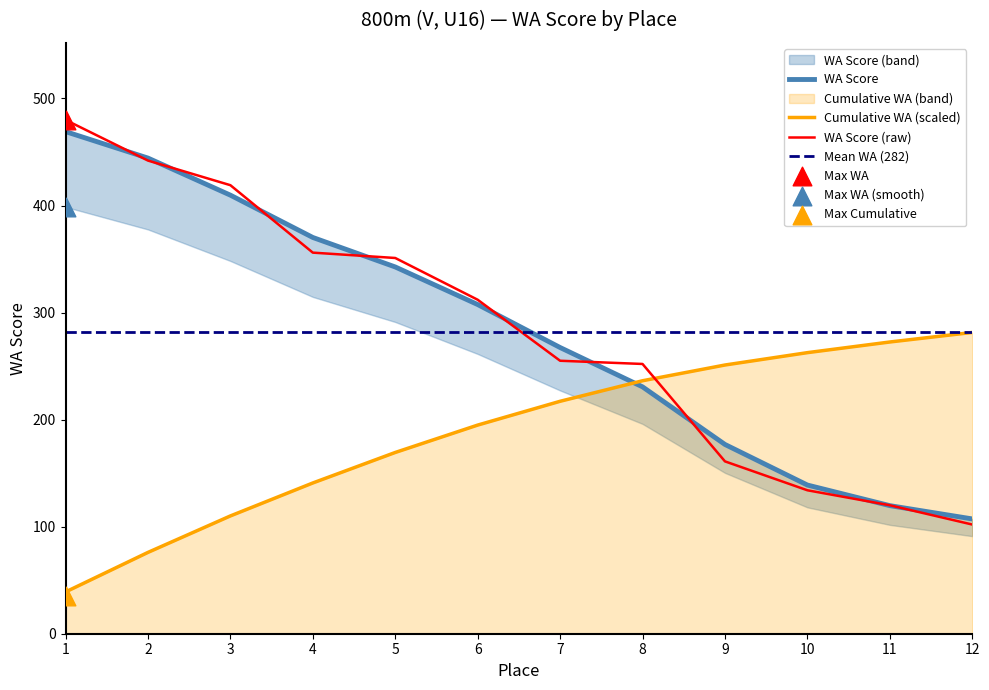

Is the value of Place at 5 greater than the value of WA Score at 11?

Yes